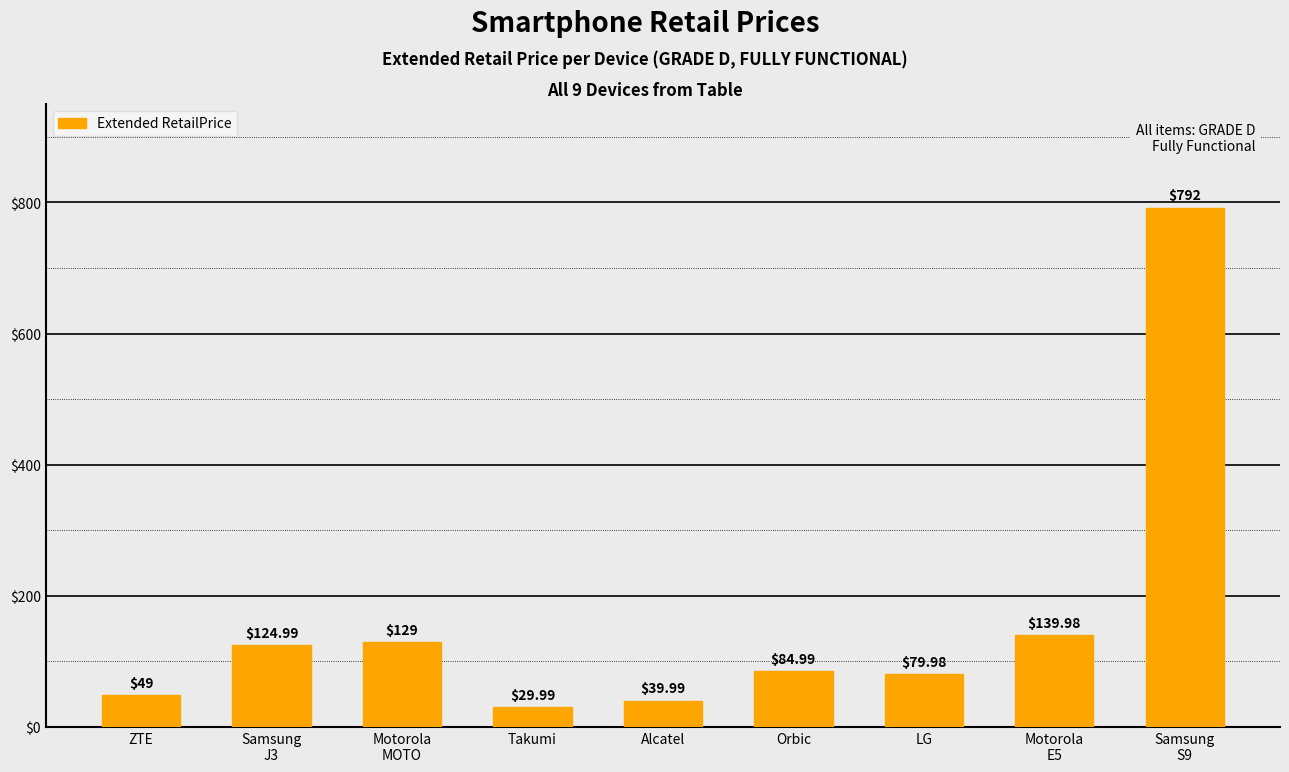

What is the smallest value displayed?

30.0